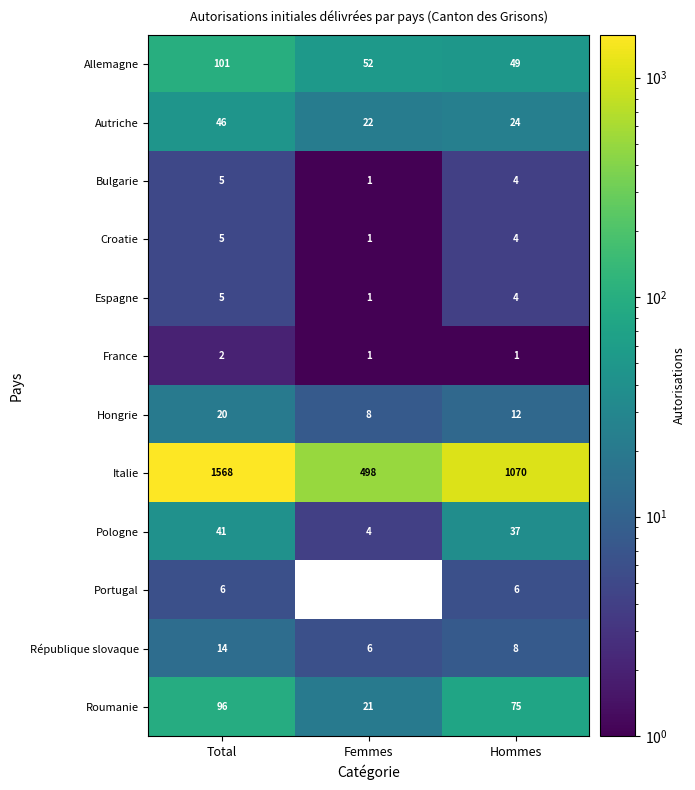

Rank the categories by Croatie value from lowest to highest.

Femmes, Hommes, Total